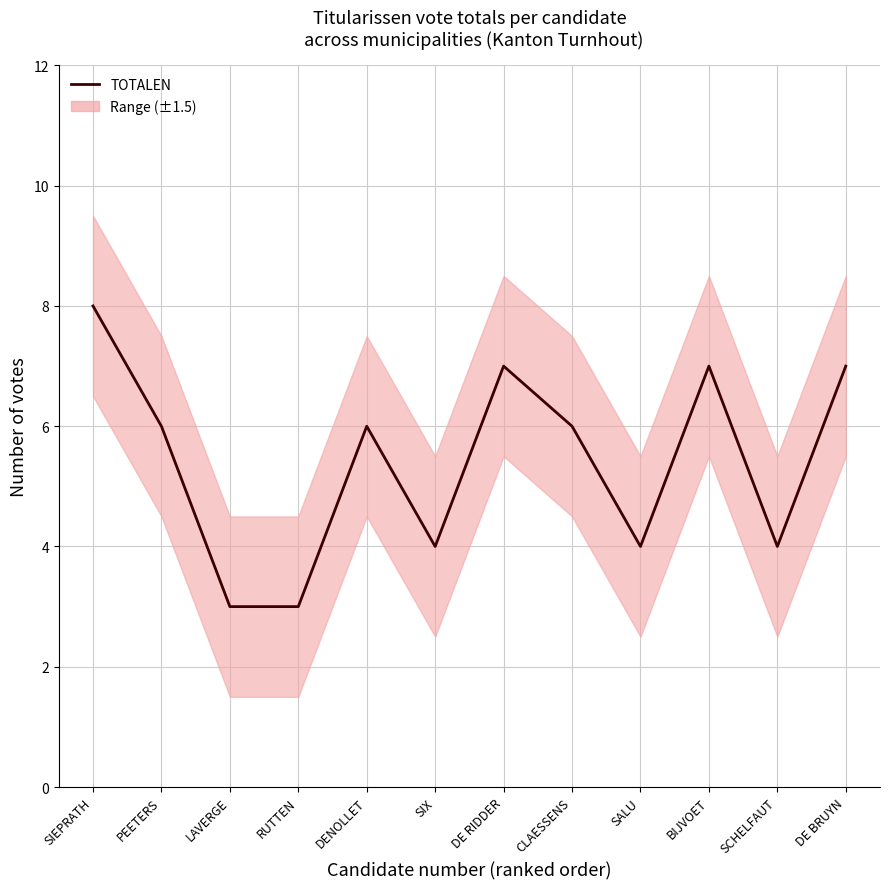

What is the sum of all values?

65